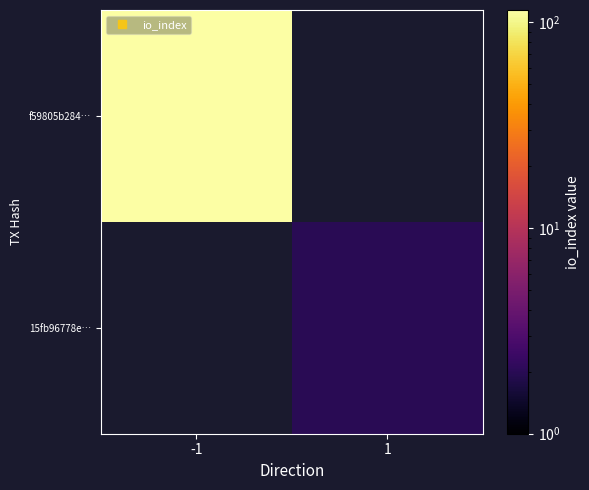

Which series has the largest range (max minus min)?

f59805b284…